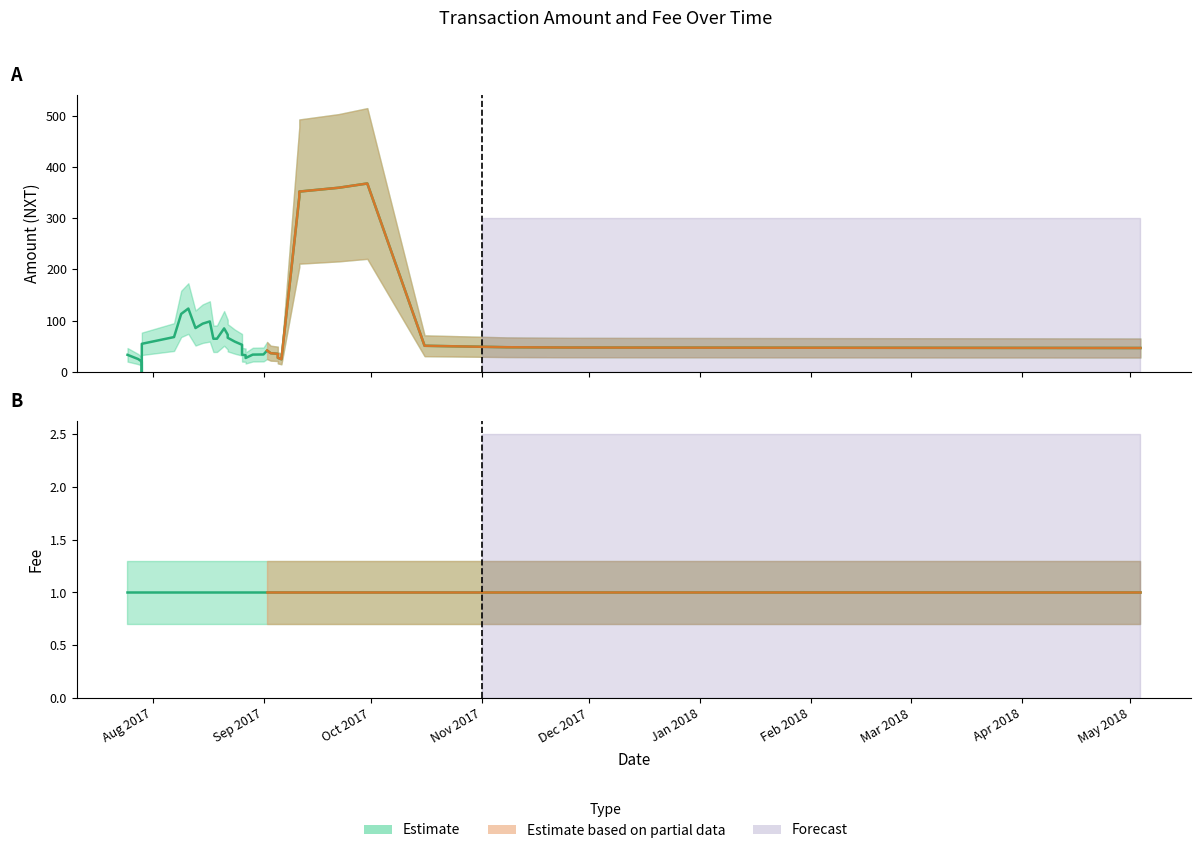

What is the difference between the maximum and second lowest values in the Amount series?

367.7